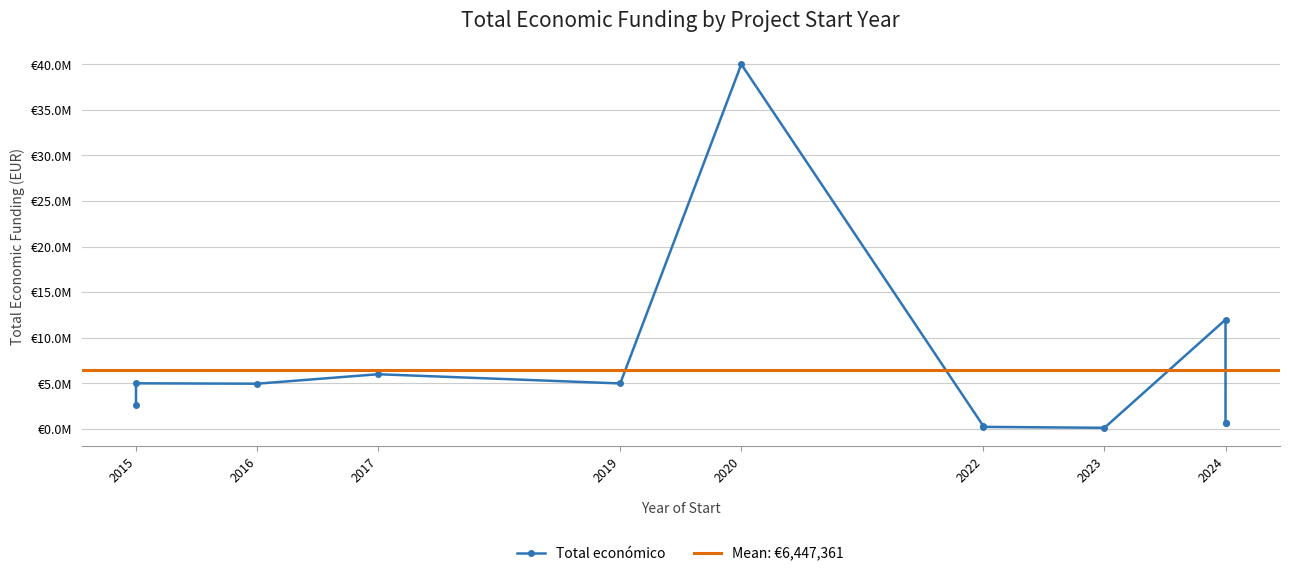

True or false: there are more than 2 points higher than both neighbors.

True